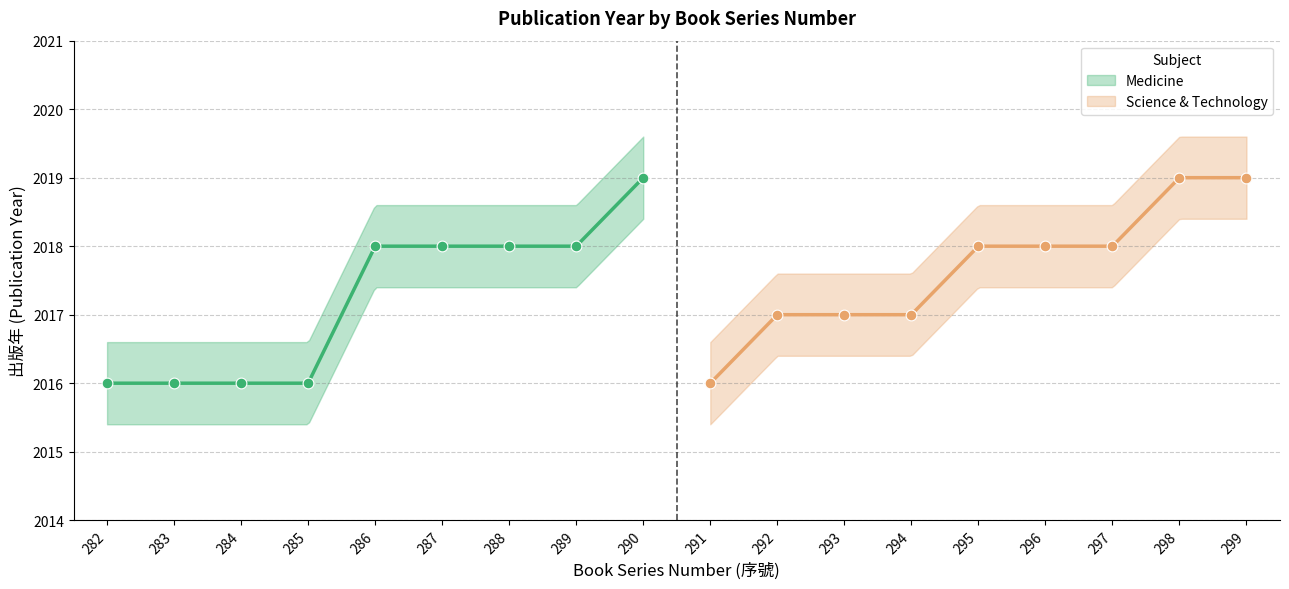

Which series reaches the minimum Y coordinate?

Medicine